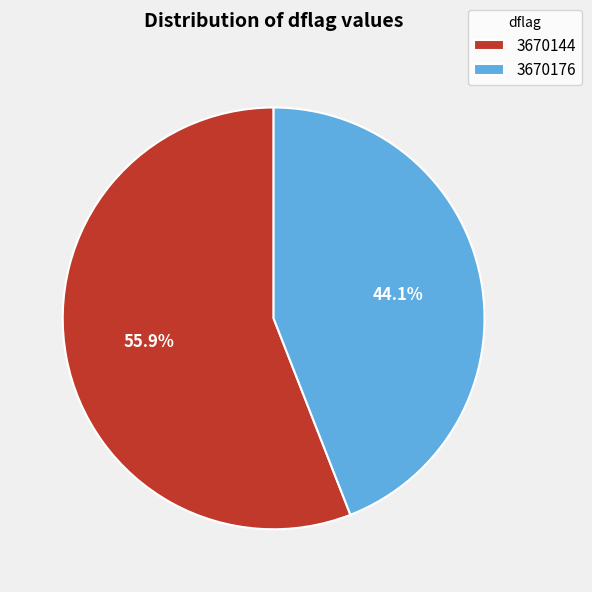

Which slice is the largest?

3670144